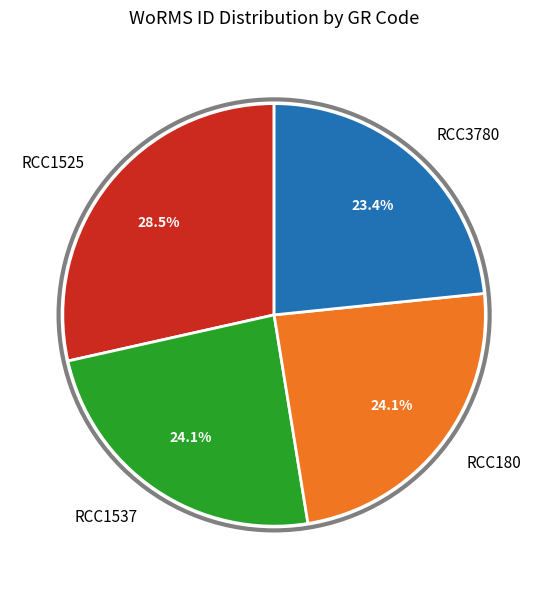

What is the smallest slice in the pie chart?

RCC3780